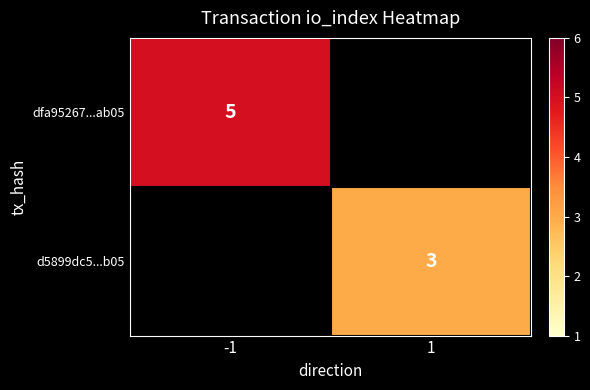

Is it true that dfa95267...ab05 equals 2 at -1?

False